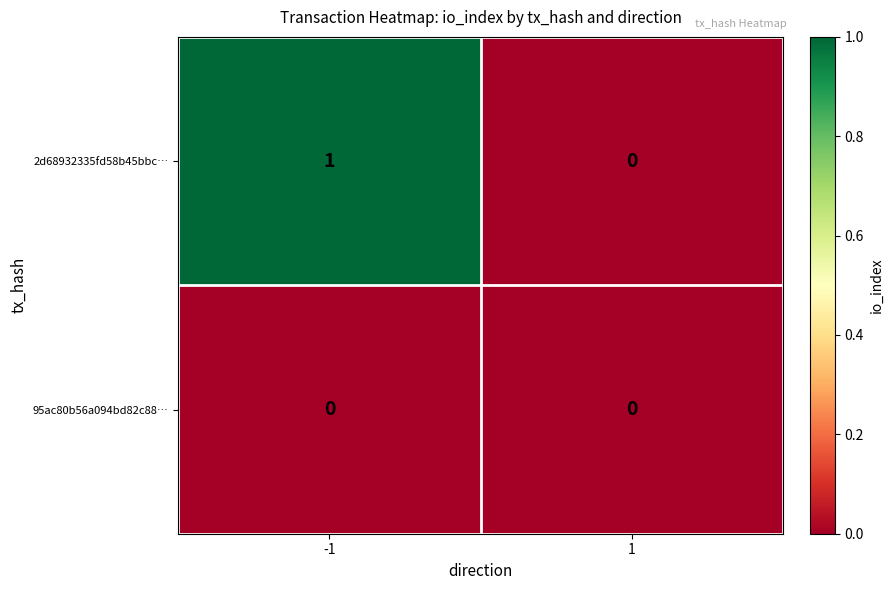

Rank the categories by 2d68932335fd58b45bbc… value from highest to lowest.

-1, 1